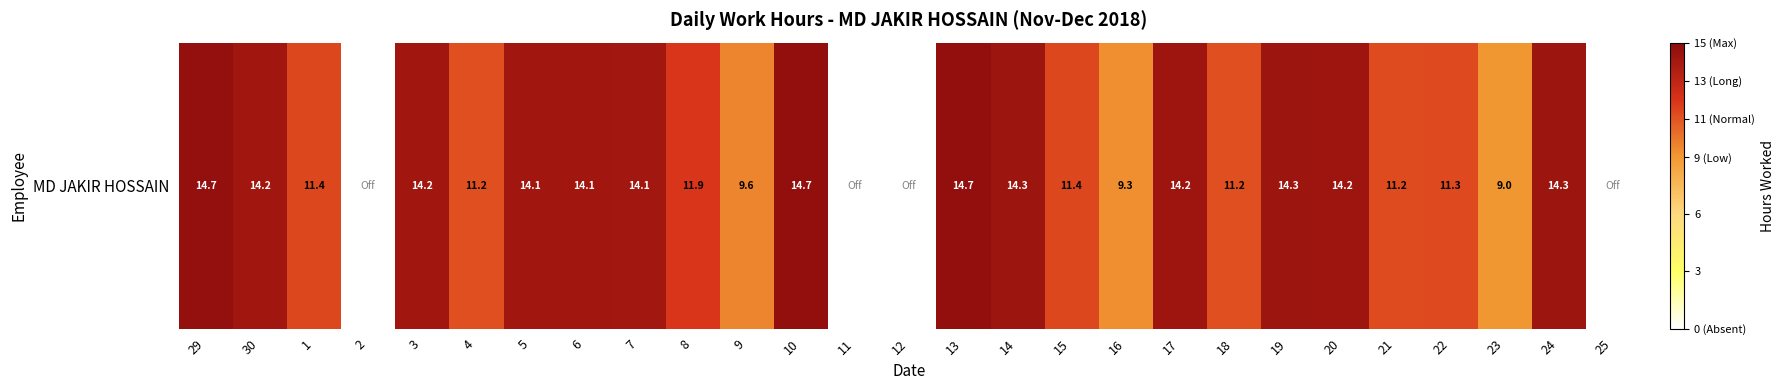

At which category does the chart reach its peak across all series?

10